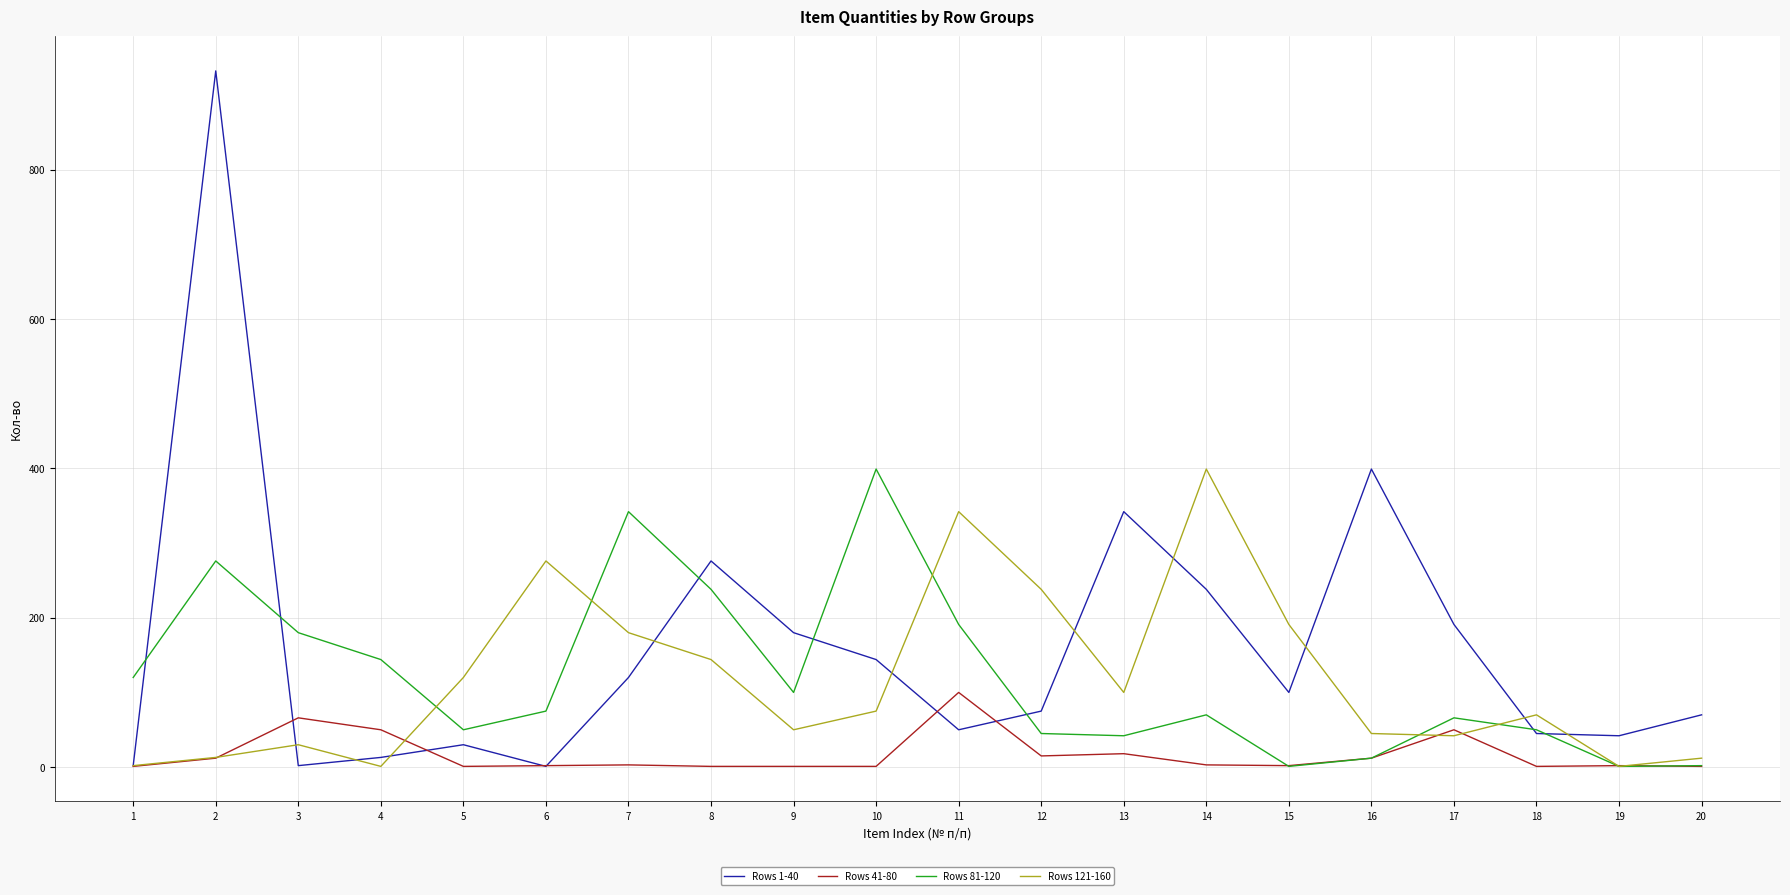

Which series has the largest range (max minus min)?

Rows 1-40